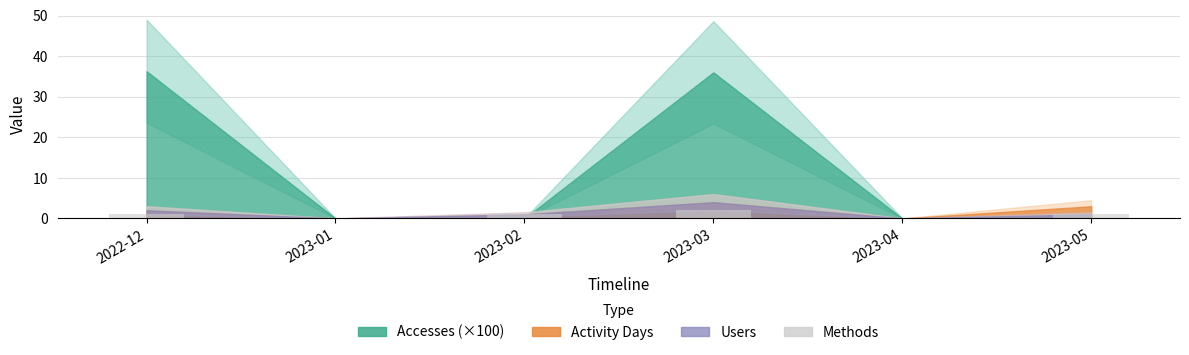

What is the sum of the values at 2022-12 and 2023-05?

2